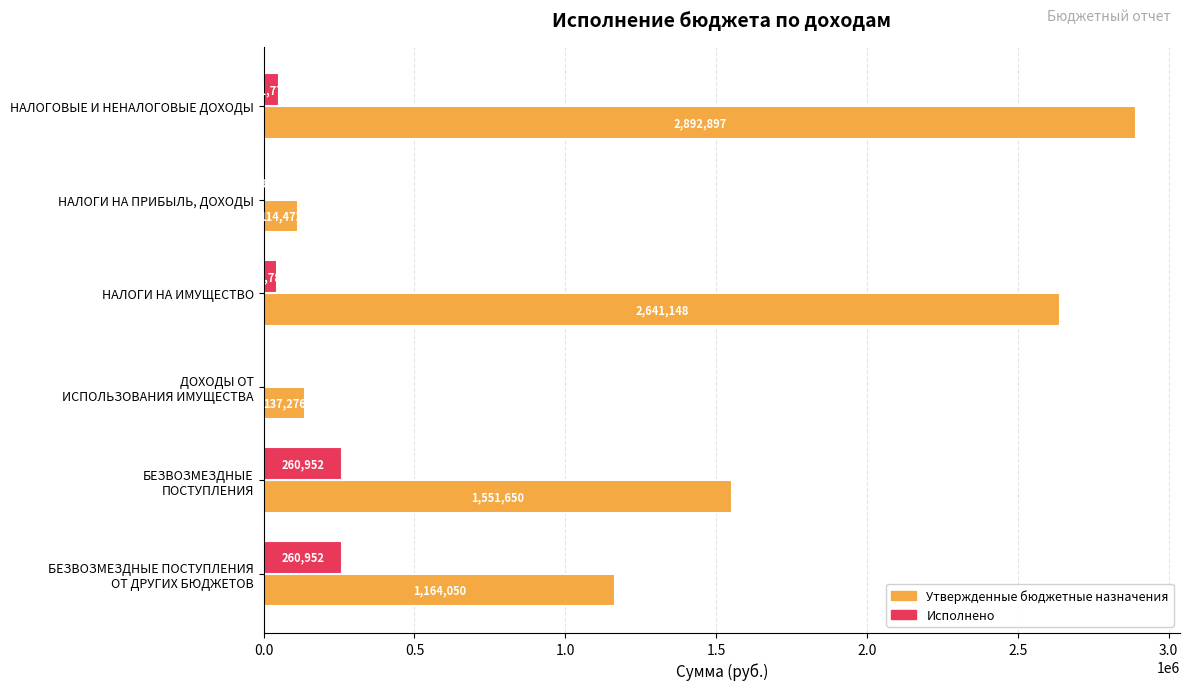

What is the average value of the Исполнено series?

104240.7